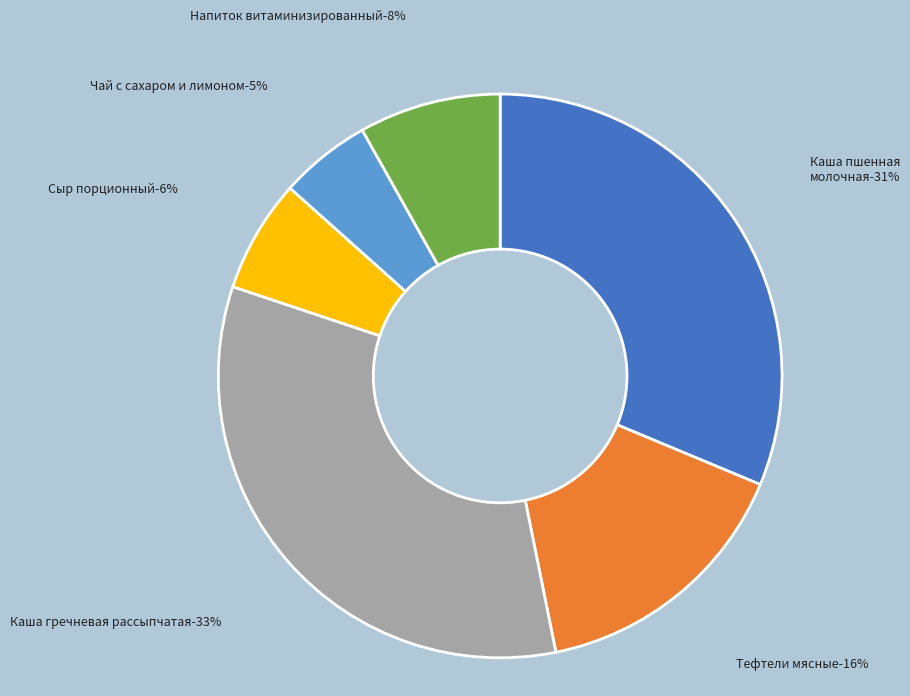

Is it true that Напиток витаминизированный is 8% of the pie?

True